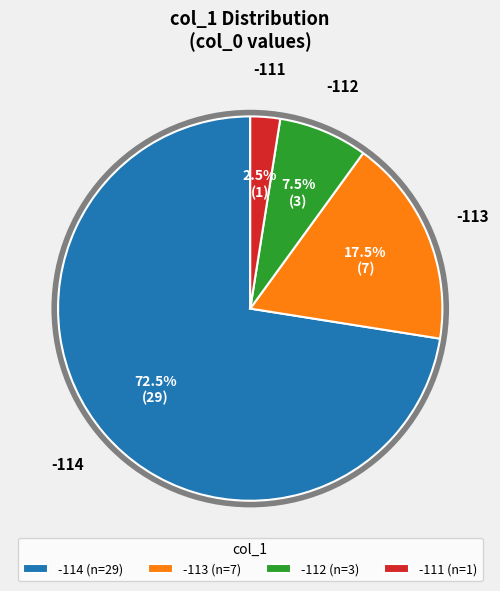

Rank the categories by value from highest to lowest.

-114 (n=29), -113 (n=7), -112 (n=3), -111 (n=1)